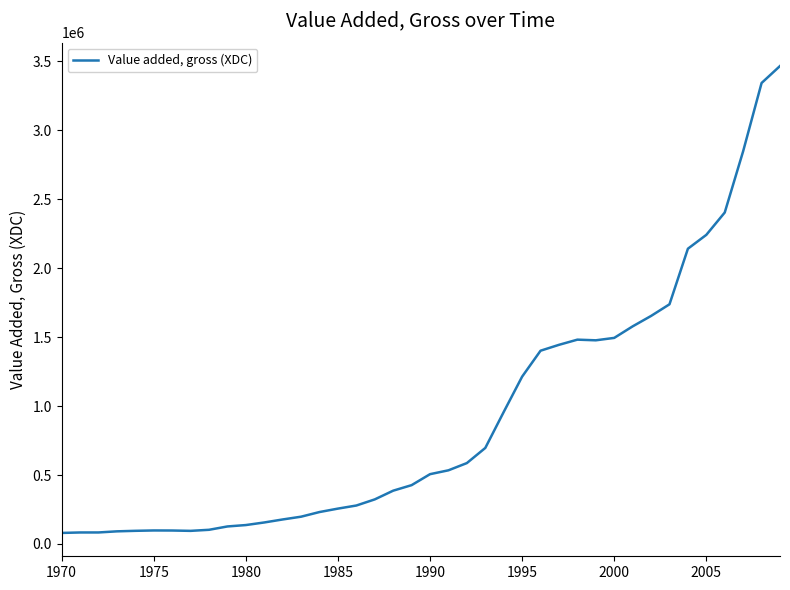

What is the difference between the maximum and minimum values?

3385930